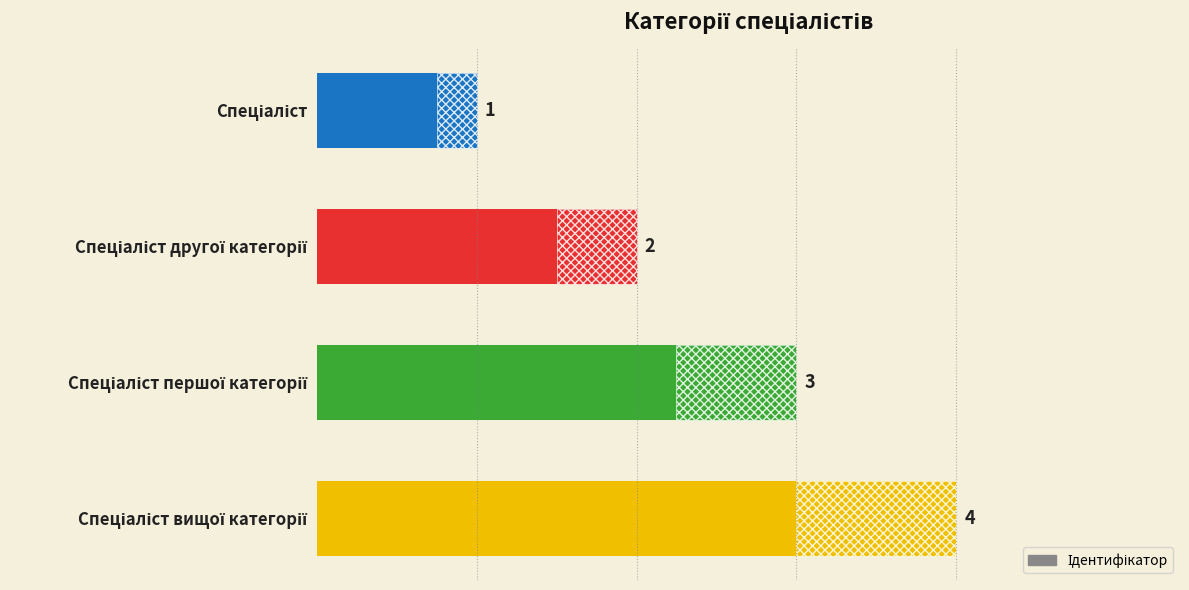

How many bars are there in total?

4